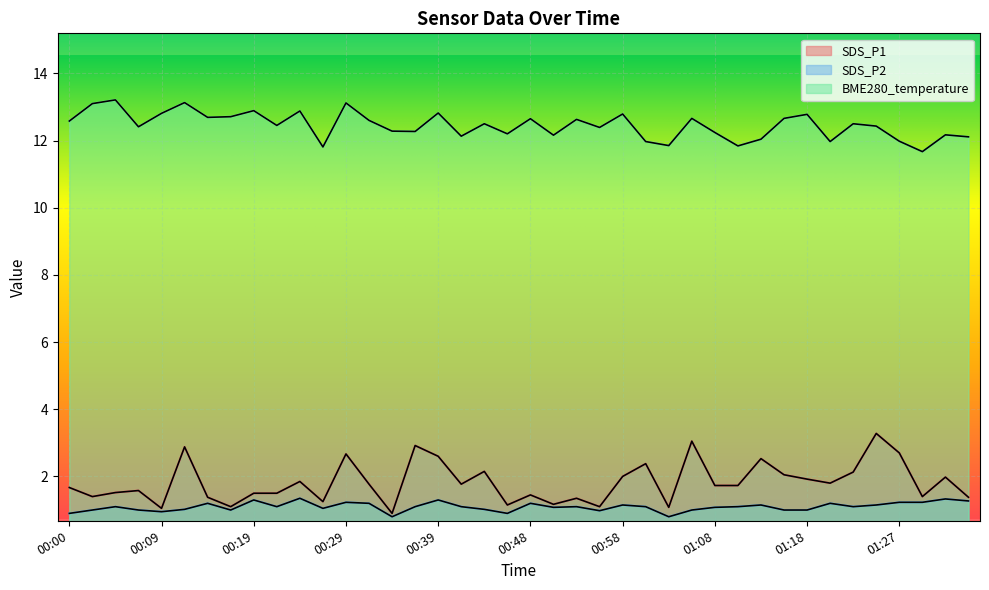

True or false: SDS_P1 has a value of 3.6 at 01:15.

False